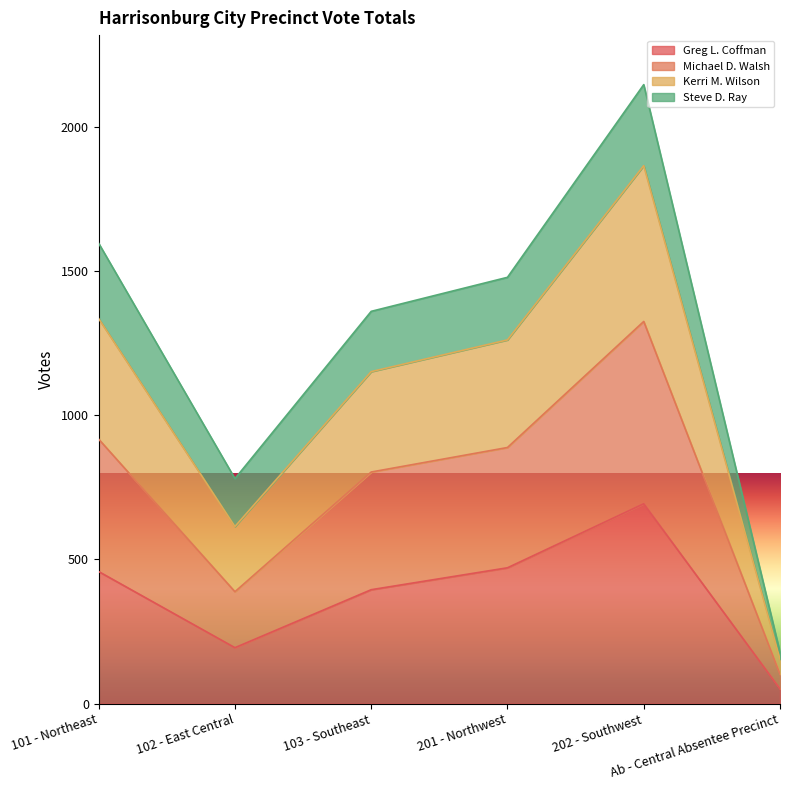

What is the label of the 1st point from the right?

Ab - Central Absentee Precinct